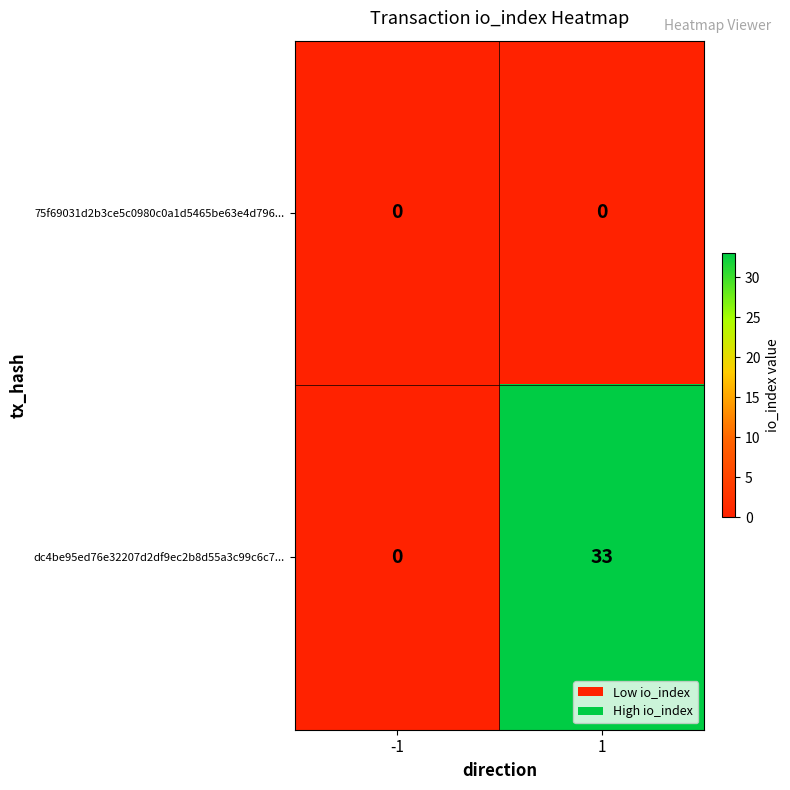

What is the total value across all series at 1?

33